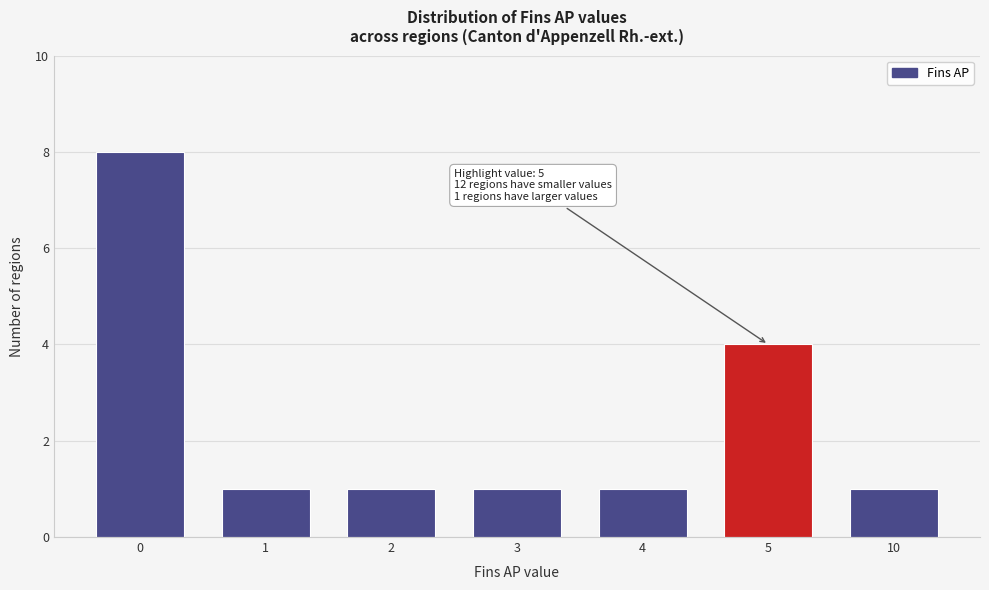

Reading left to right, list all the values displayed in this chart.

0=8	1=1	2=1	3=1	4=1	5=4	10=1